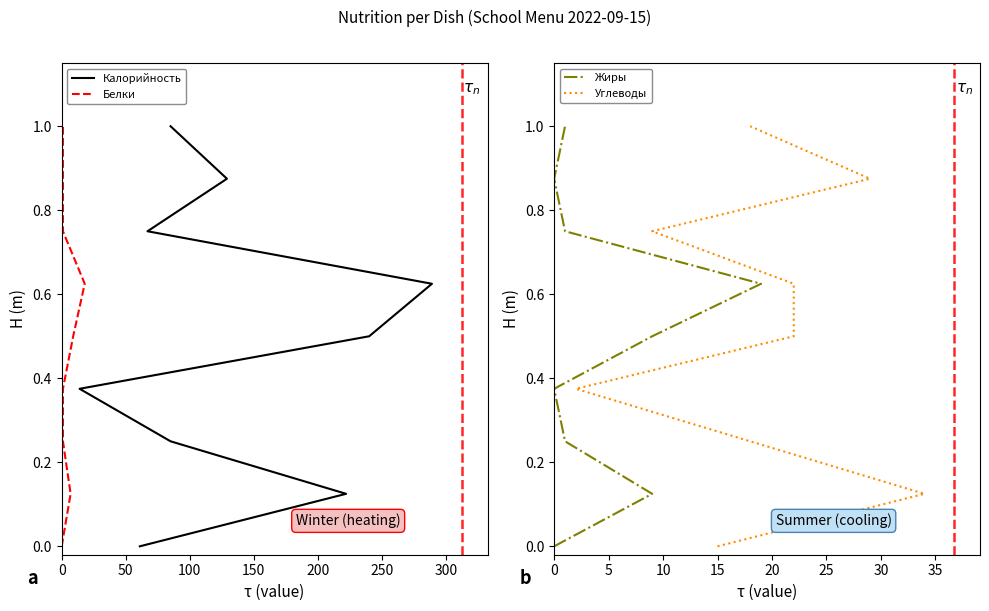

Between 150 and 200, which is larger?

200